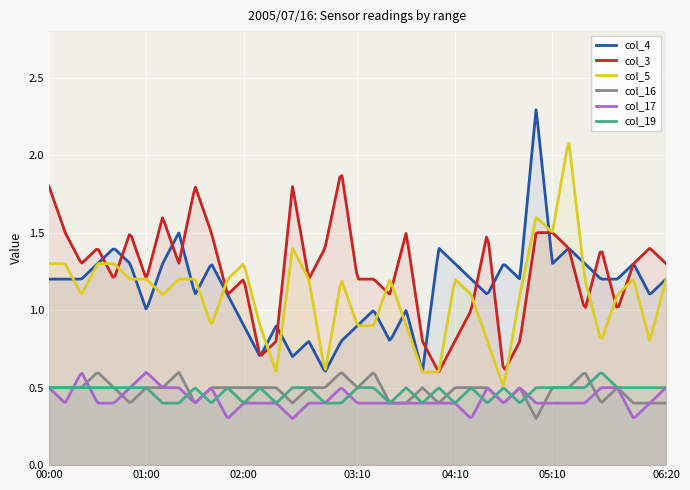

At which category does col_3 reach its first local peak?

00:30